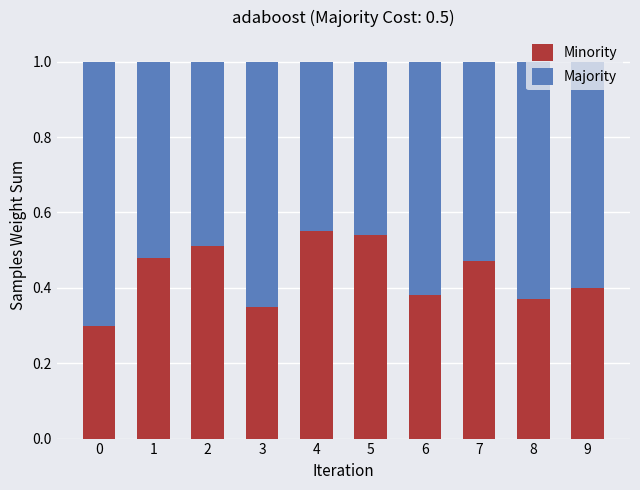

True or false: Minority has a value of 0.8 at 4.

False